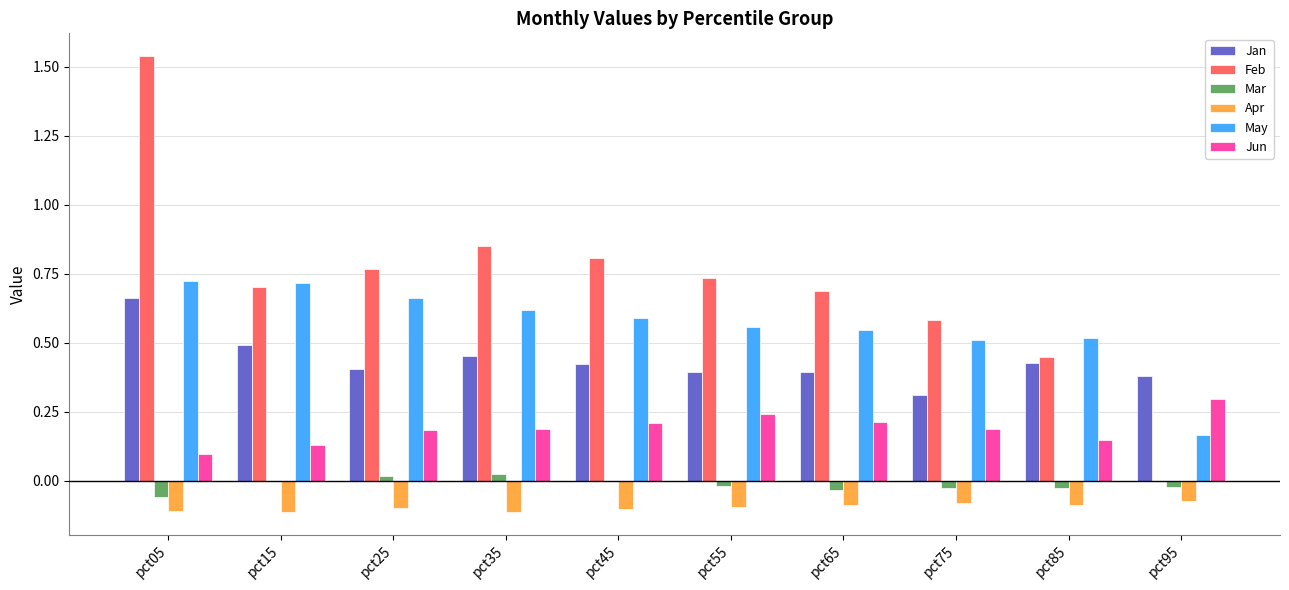

True or false: Feb has a value of 0.7 at pct05.

False